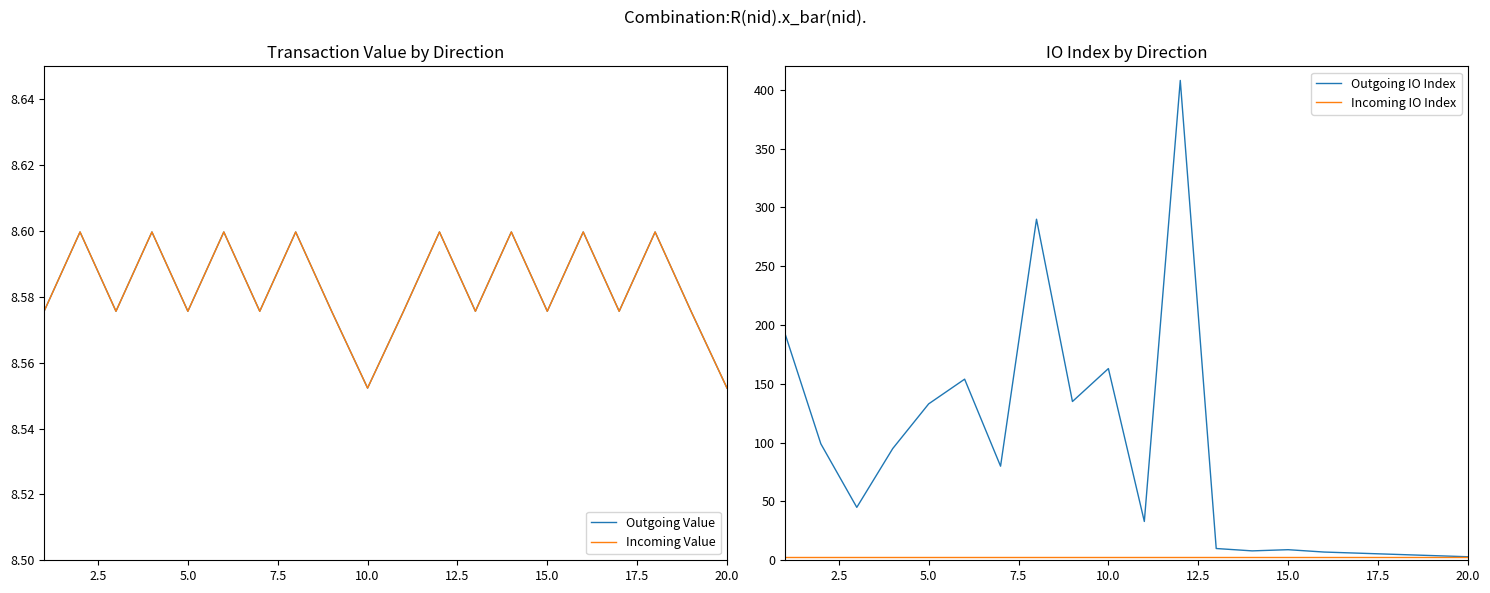

What is the maximum value for Outgoing Value?

8.6